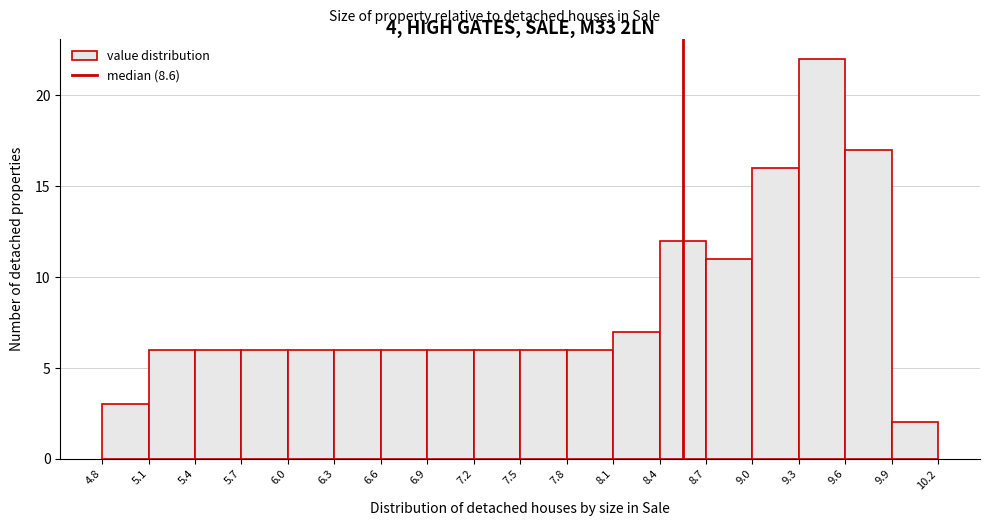

How tall is the bar that spans 4.8 to 5.1 on the x-axis? The values are not printed on the chart, so give them approximately, as read against the axis.

3